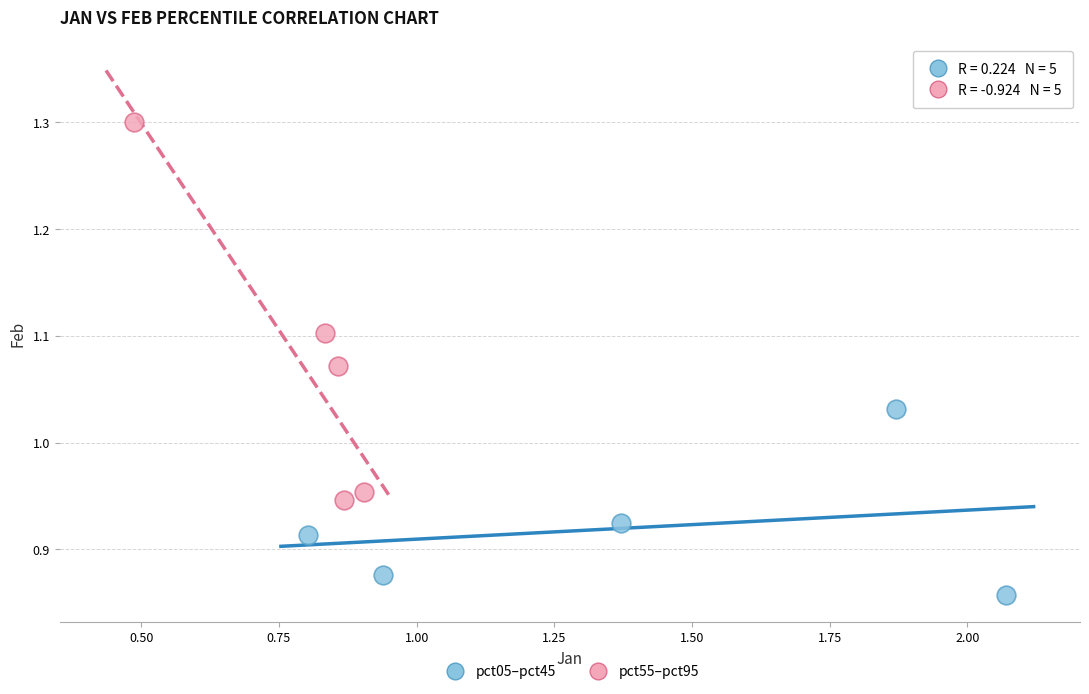

Which series has the largest Y range (max minus min)?

pct55–pct95